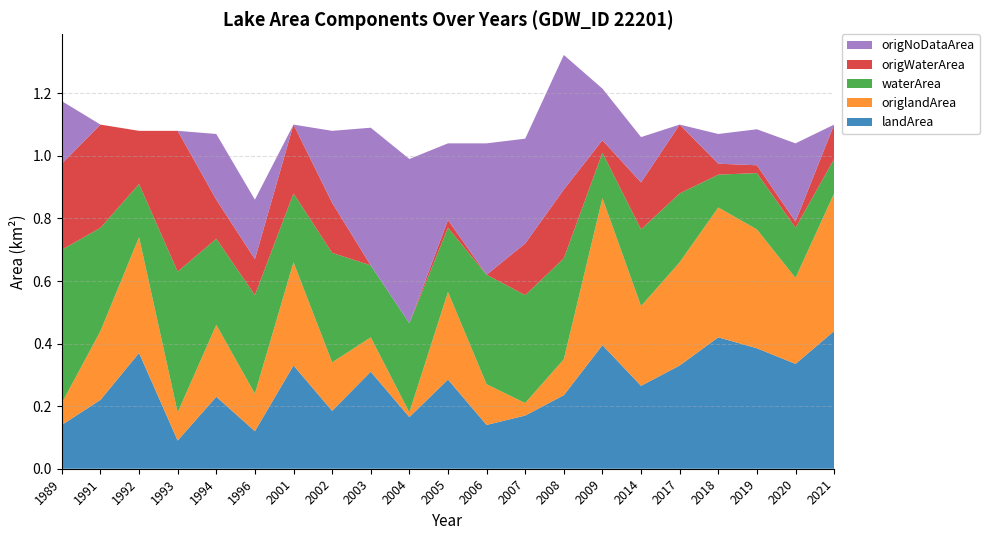

Reading left to right, extract all data points from this chart.

landArea: 0.1	0.2	0.4	0.1	0.2	0.1	0.3	0.2	0.3	0.2	0.3	0.1	0.2	0.2	0.4	0.3	0.3	0.4	0.4	0.3	0.4
origlandArea: 0.1	0.2	0.4	0.1	0.2	0.1	0.3	0.2	0.1	0.0	0.3	0.1	0.0	0.1	0.5	0.3	0.3	0.4	0.4	0.3	0.4
waterArea: 0.5	0.3	0.2	0.5	0.3	0.3	0.2	0.3	0.2	0.3	0.2	0.3	0.3	0.3	0.1	0.2	0.2	0.1	0.2	0.2	0.1
origWaterArea: 0.3	0.3	0.2	0.5	0.1	0.1	0.2	0.2	0.0	0.0	0.0	0.0	0.2	0.2	0.0	0.1	0.2	0.0	0.0	0.0	0.1
origNoDataArea: 0.2	0.0	0.0	0.0	0.2	0.2	0.0	0.2	0.4	0.5	0.2	0.4	0.3	0.4	0.2	0.1	0.0	0.1	0.1	0.2	0.0